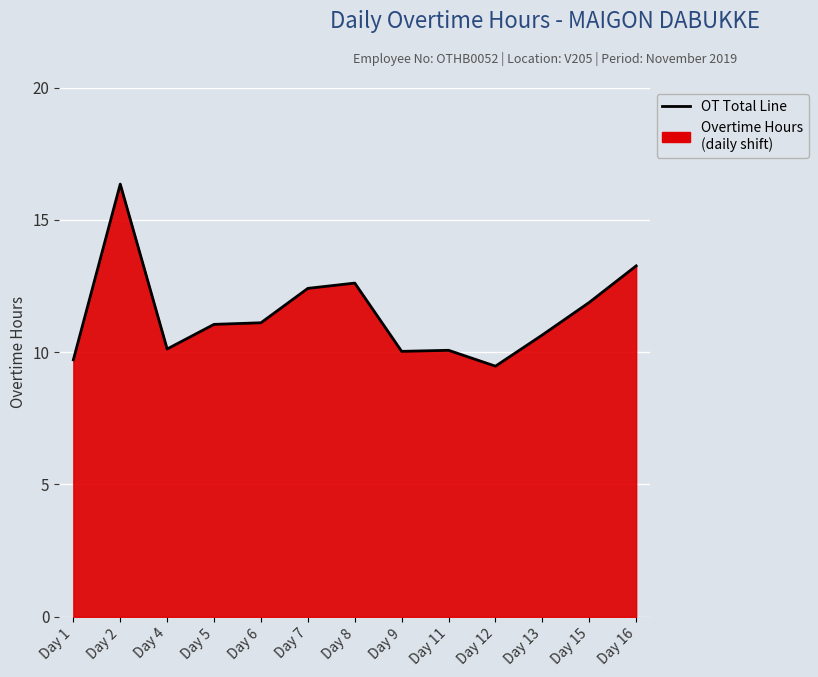

How many series are shown in this chart?

1